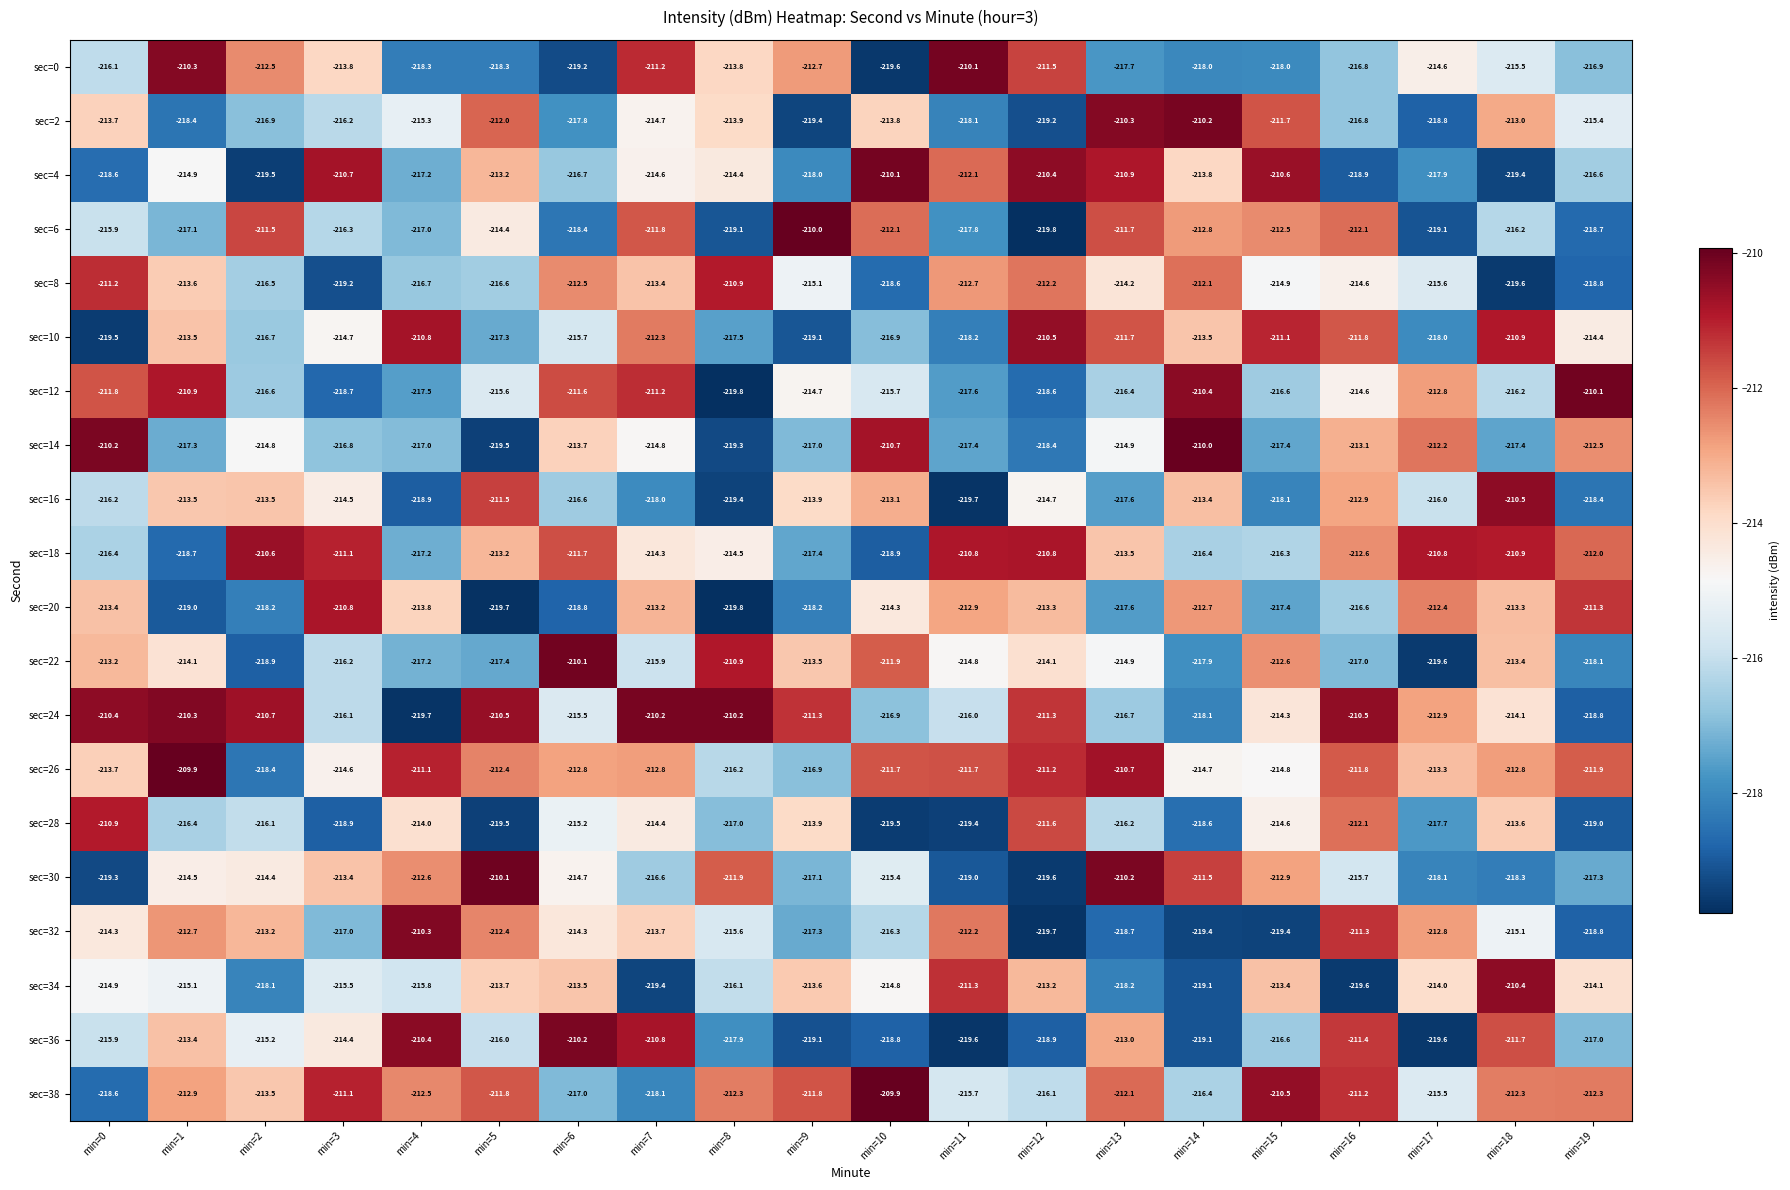

How many values in the sec=24 series exceed -212?

9